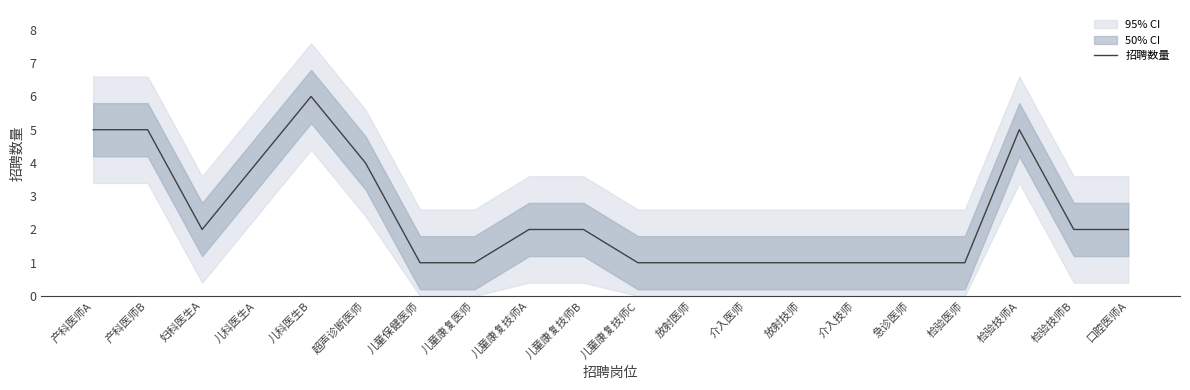

What is the average value?

2